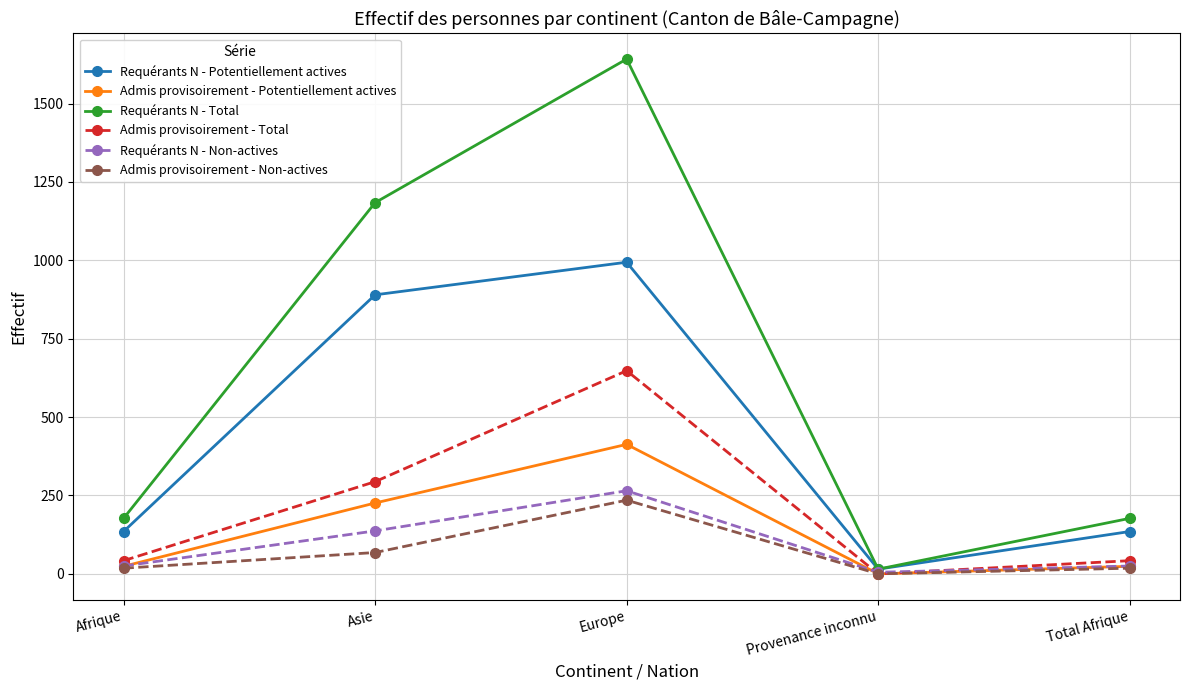

What are all the series names shown in the legend?

Requérants N - Potentiellement actives, Admis provisoirement - Potentiellement actives, Requérants N - Total, Admis provisoirement - Total, Requérants N - Non-actives, Admis provisoirement - Non-actives